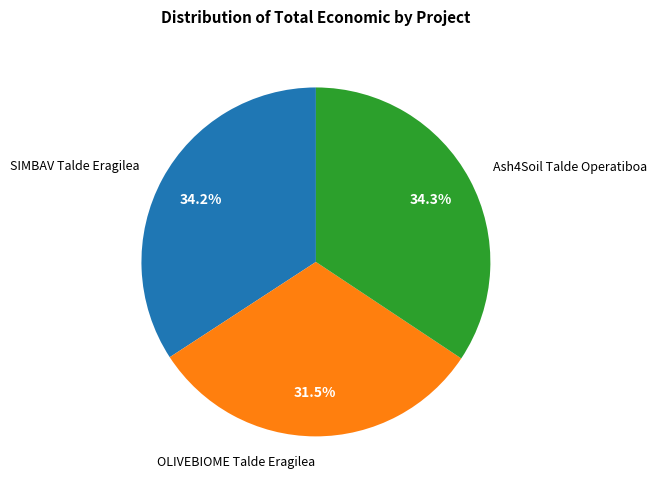

Is there any slice that represents more than half of the pie?

No